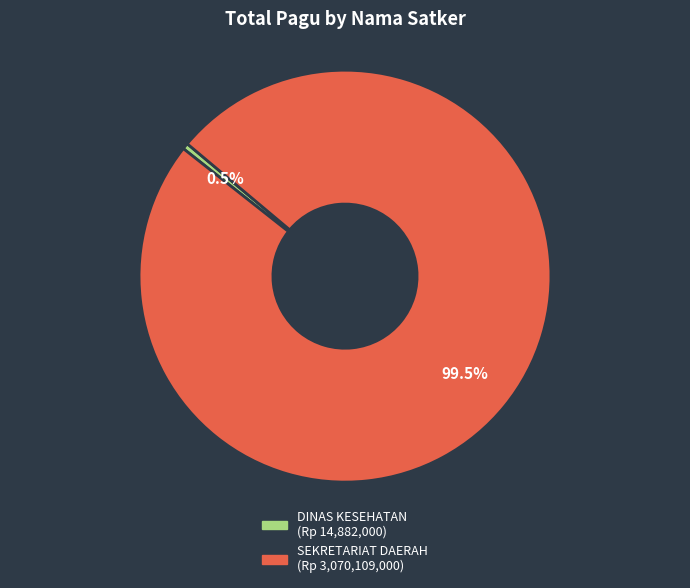

Is there any slice that represents more than half of the pie?

Yes